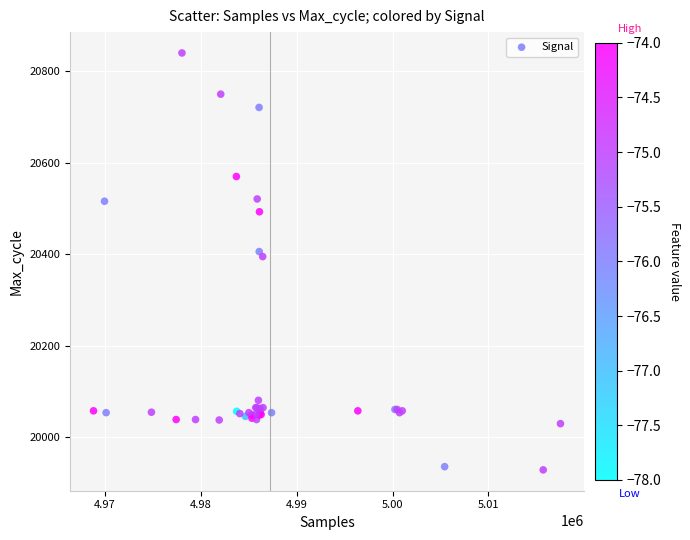

What Y value in the scatter plot is closest to 20384?

20395